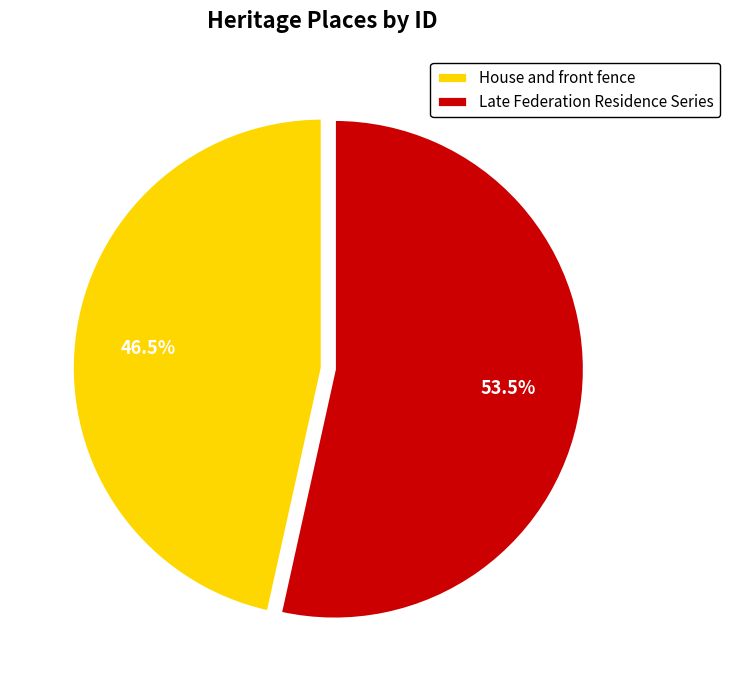

How many slices are in this pie chart?

2